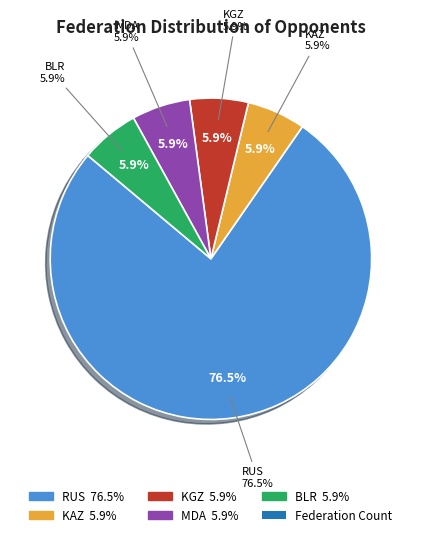

Does any single category account for the majority?

Yes